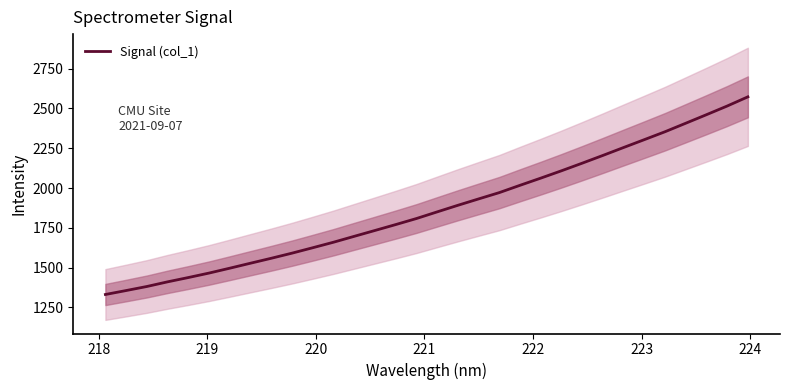

What is the minimum value for Signal (col_1)?

1330.6